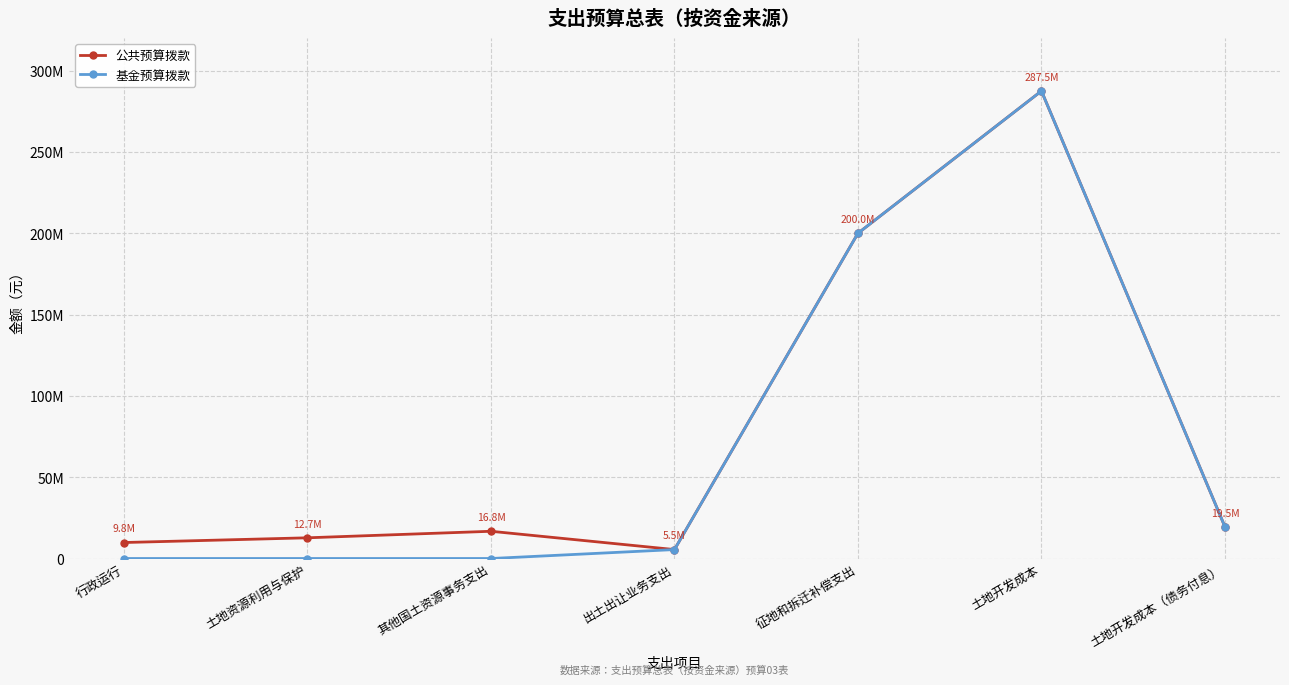

What are all the series names shown in the legend?

公共预算拨款, 基金预算拨款